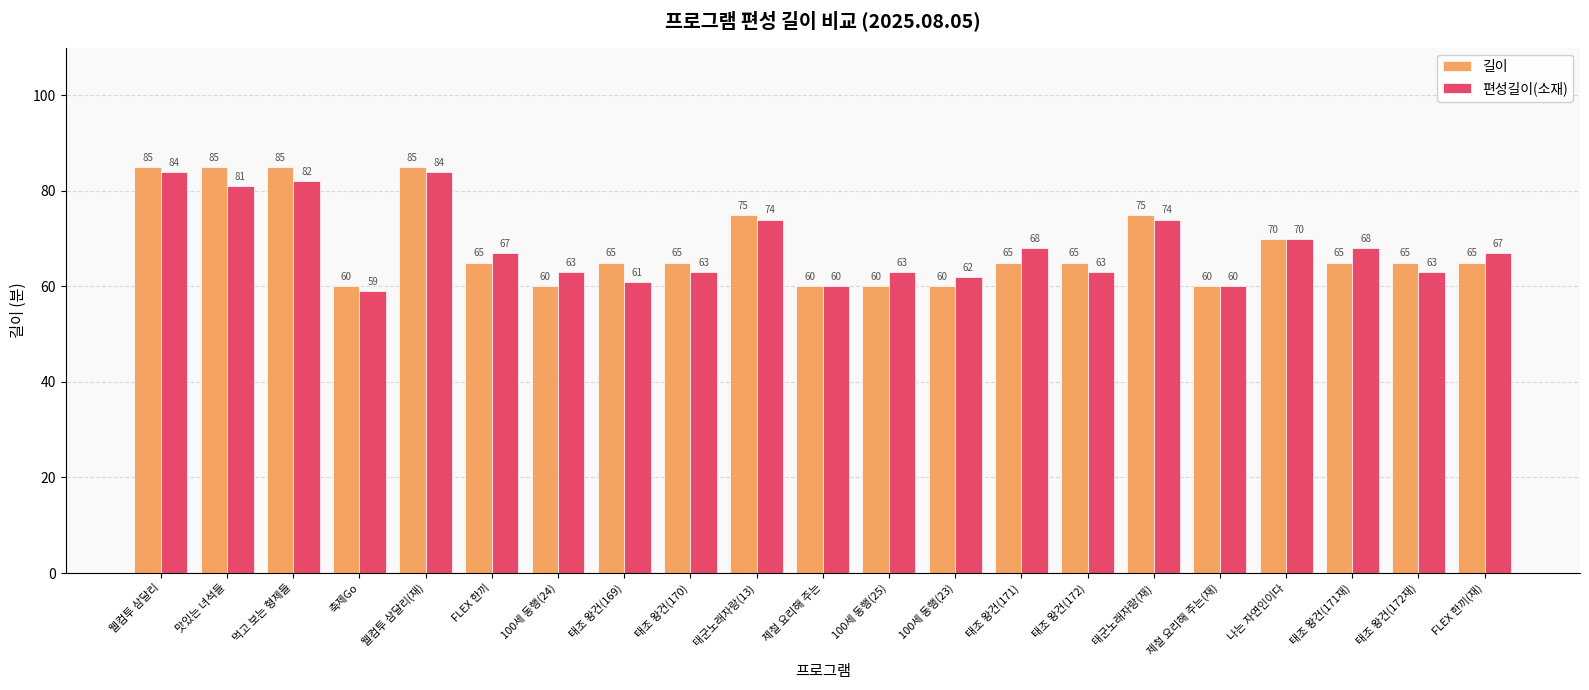

At how many categories does at least one series exceed 81?

4